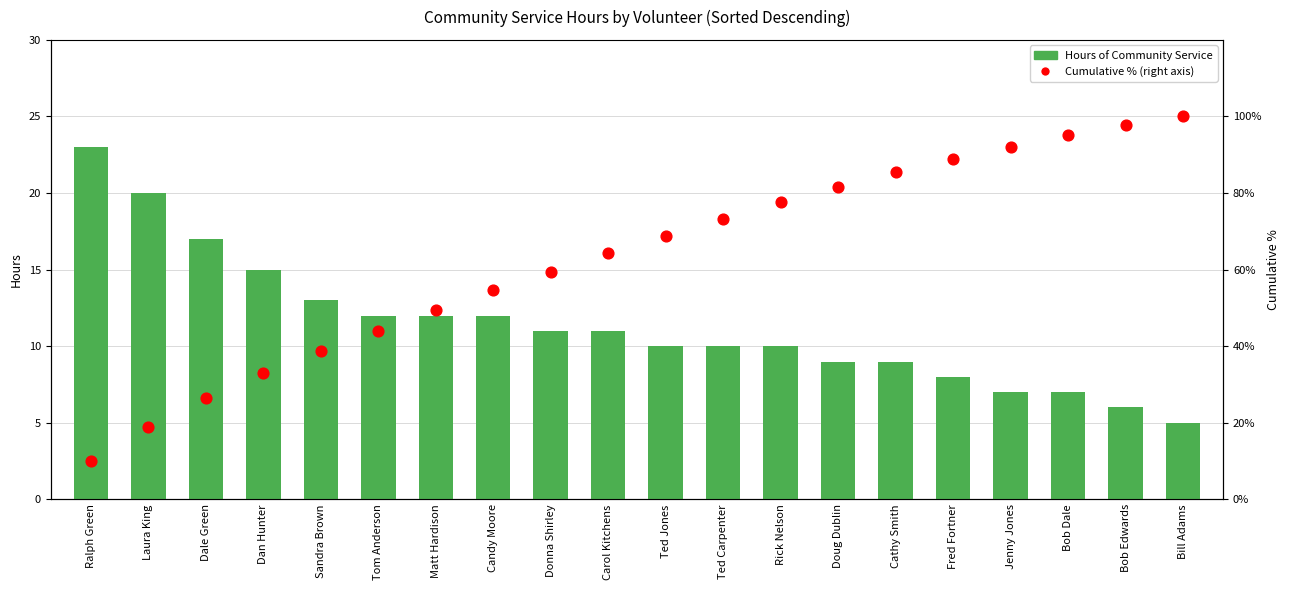

Which series has the largest total across all categories?

累積割合（右目盛り）